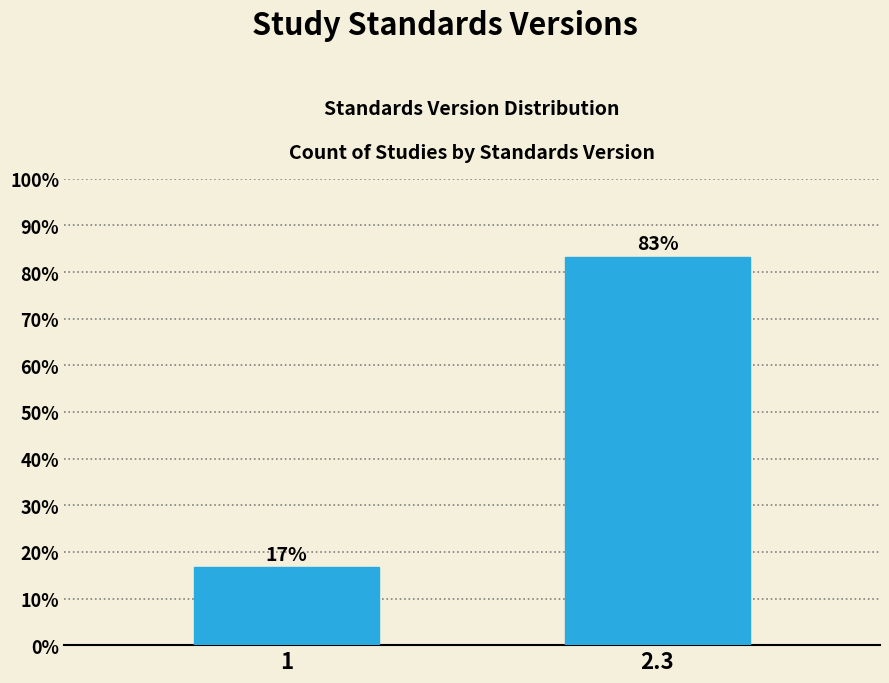

What is the value of the 1st bar from the left?

16.7